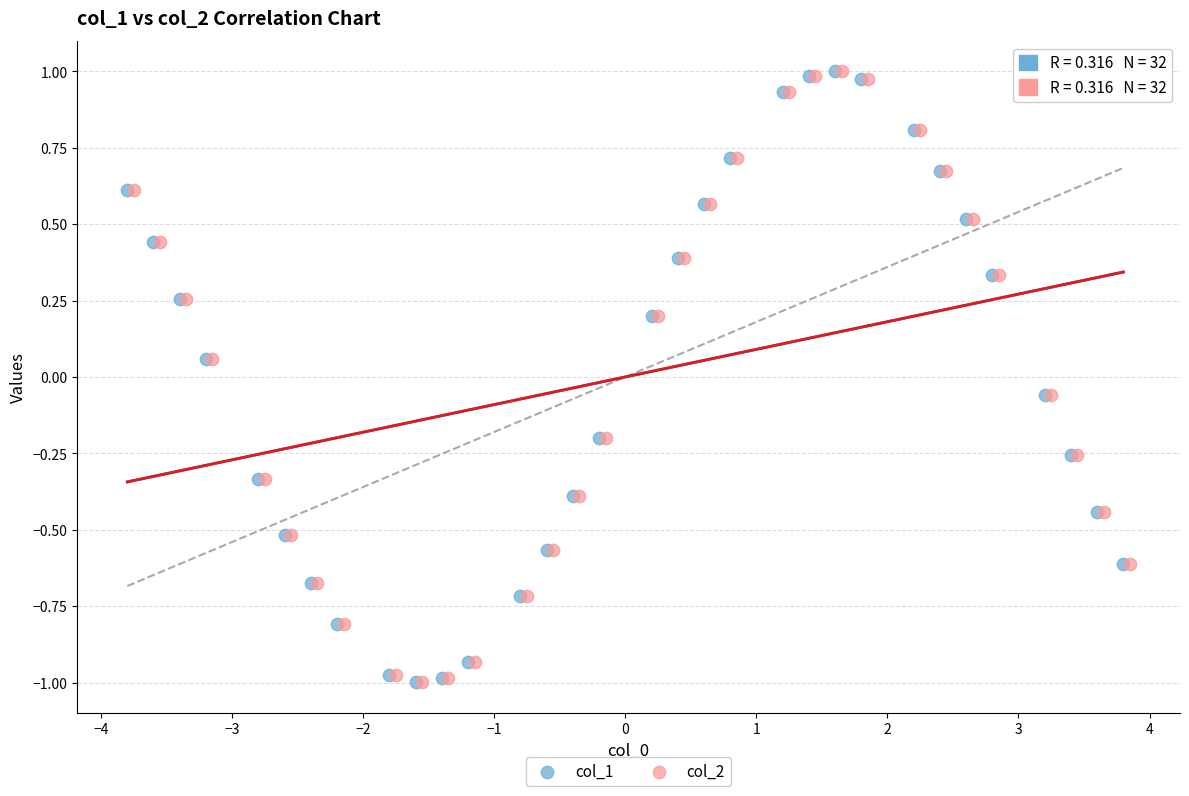

What are all the series names shown in the legend?

col_1, col_2